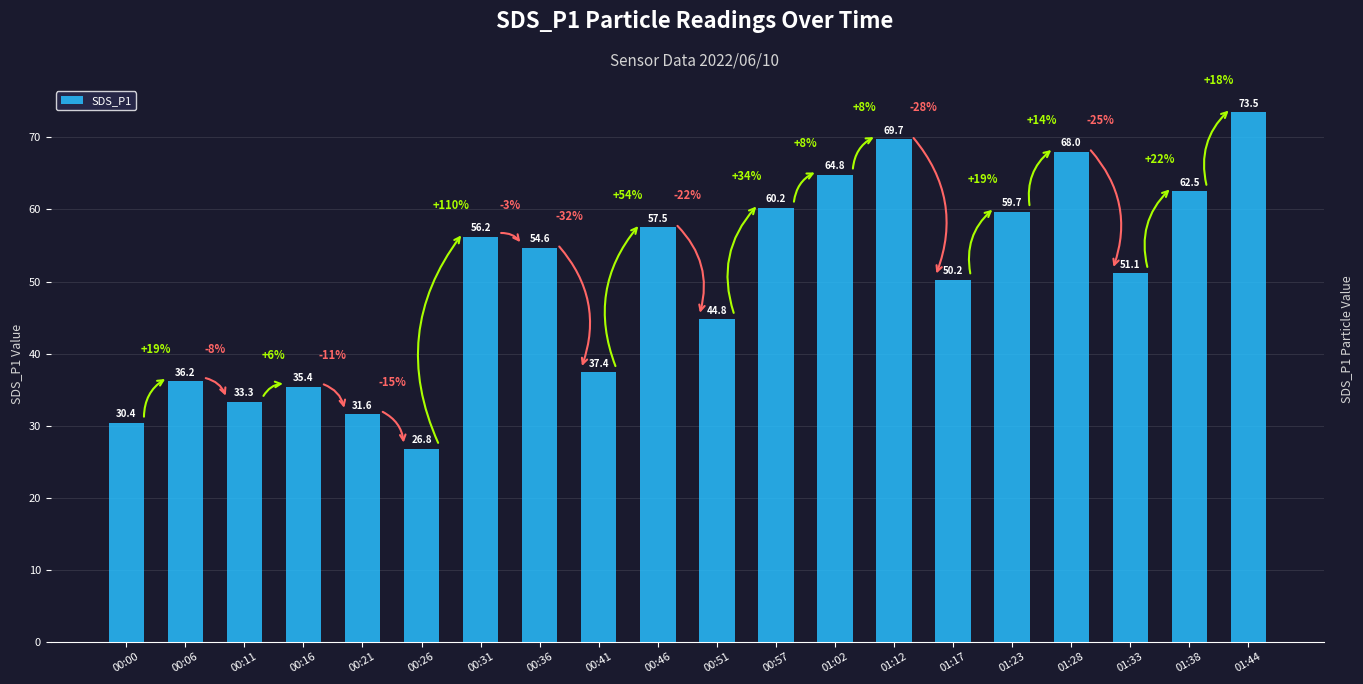

What is the ratio of the value at 00:16 to the value at 00:41?

0.9